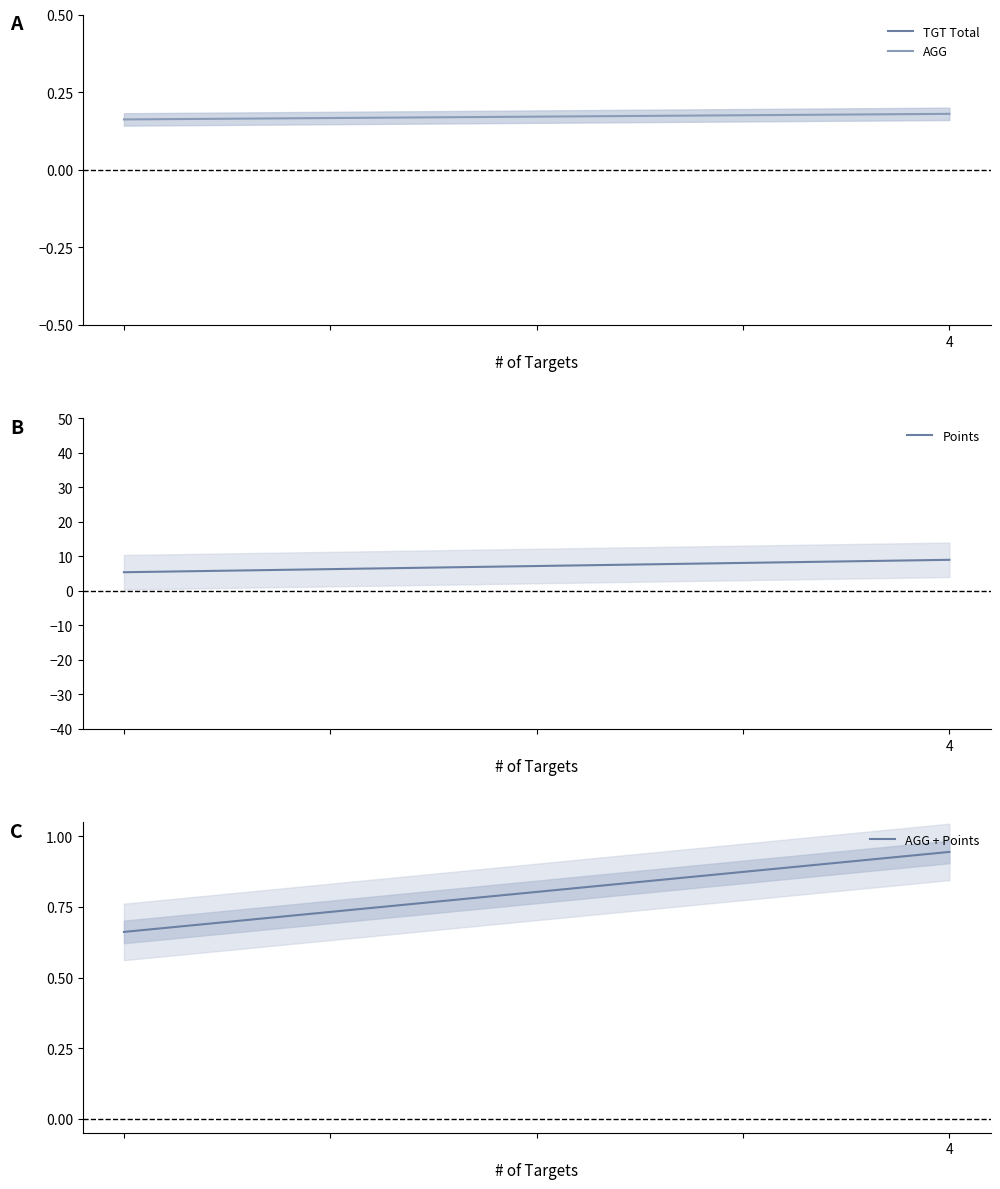

What is the value of the AGG point at the 2nd from the left?

0.2